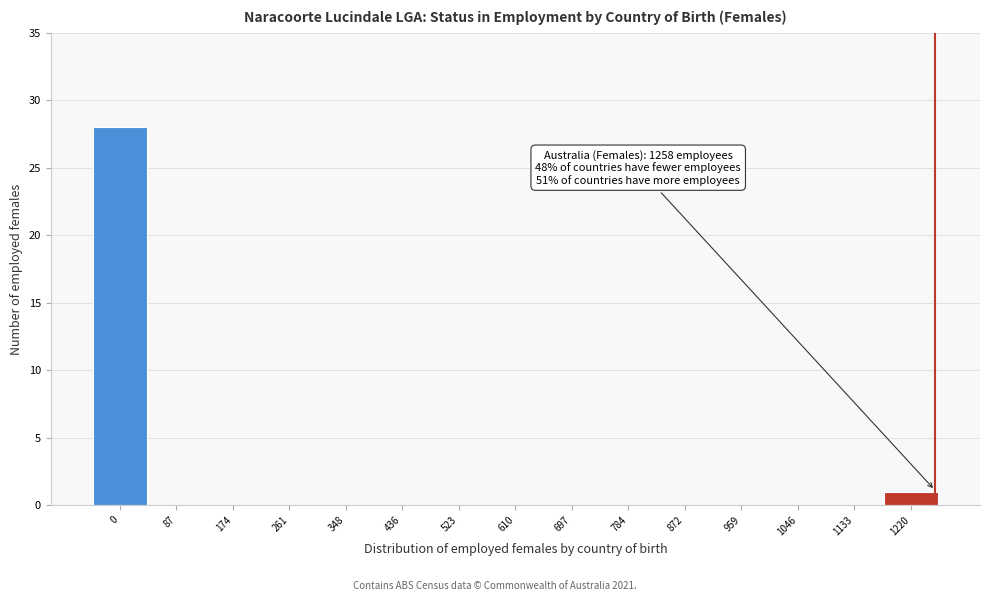

Reading left to right, list all the values displayed in this chart.

0=28	87=0	174=0	261=0	348=0	436=0	523=0	610=0	697=0	784=0	872=0	959=0	1046=0	1133=0	1220=1